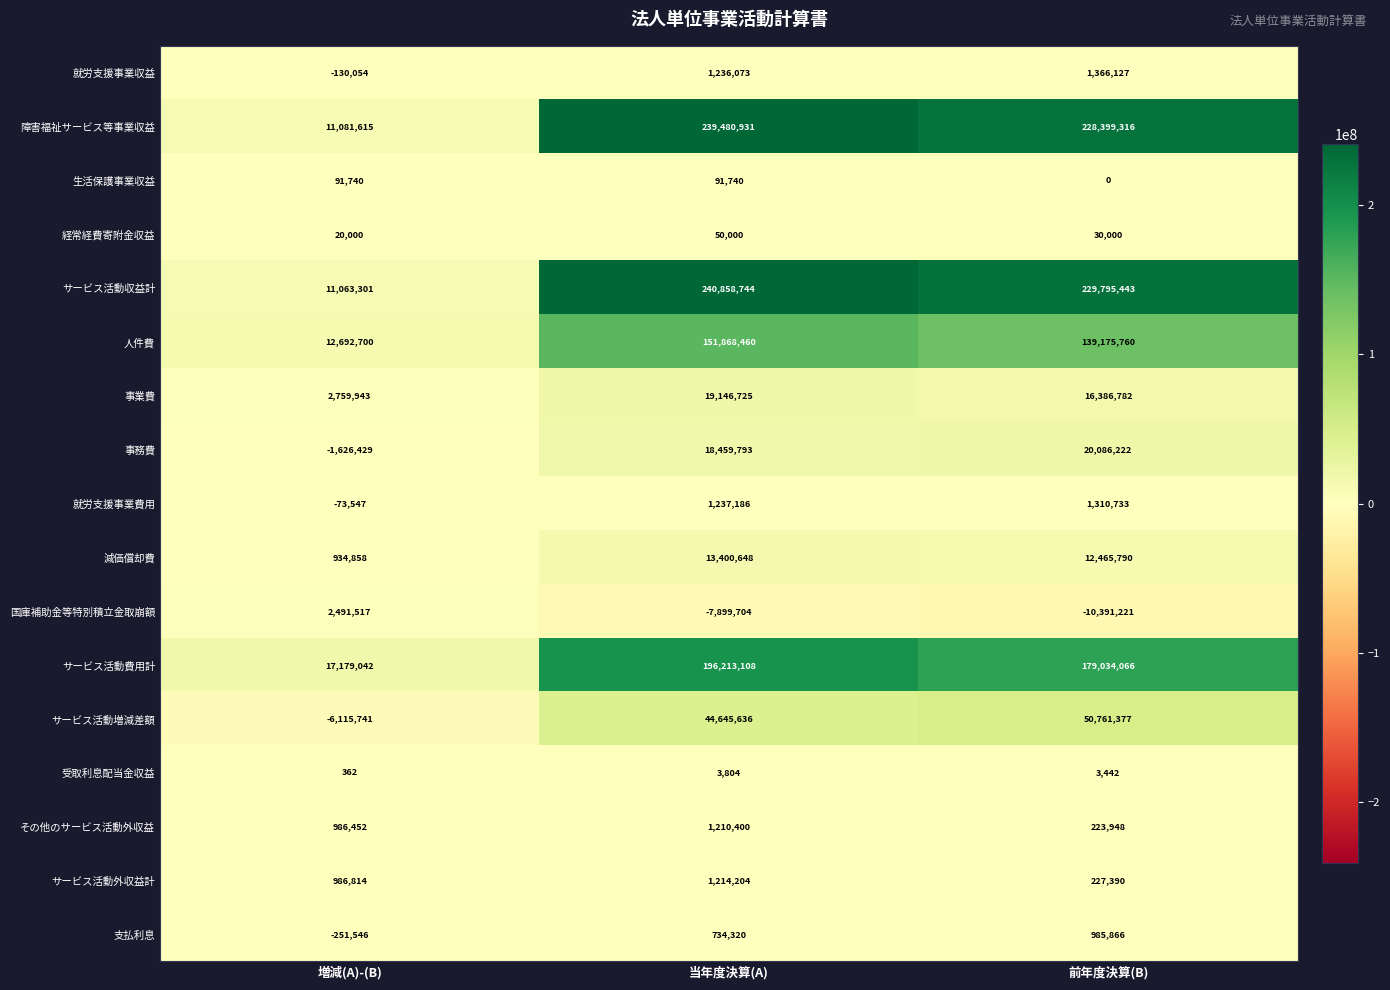

What is the difference between the maximum and minimum values in the 受取利息配当金収益 series?

3442